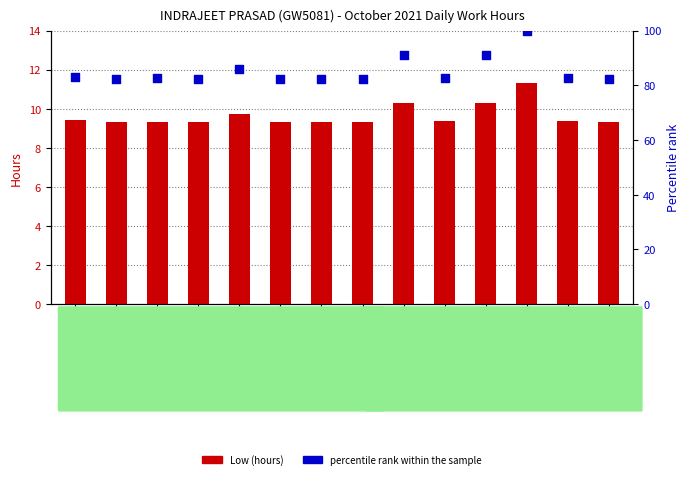

At how many categories does at least one series exceed 32?

14